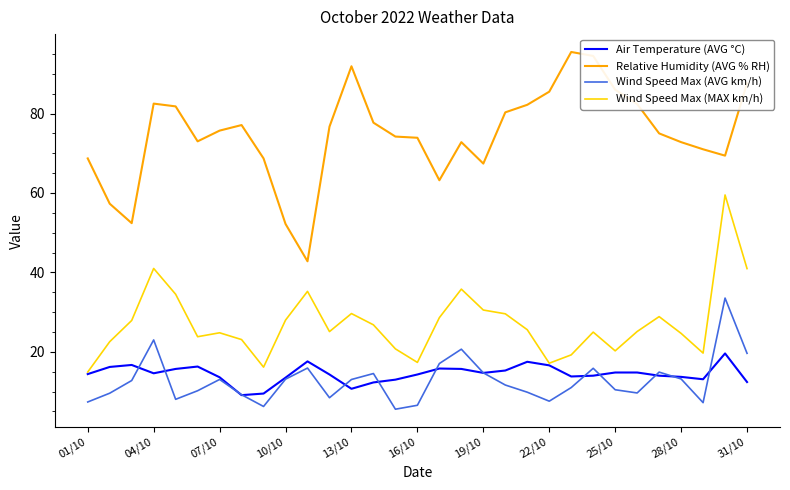

True or false: Air Temperature (AVG °C) has more than 1 interior local peaks.

True